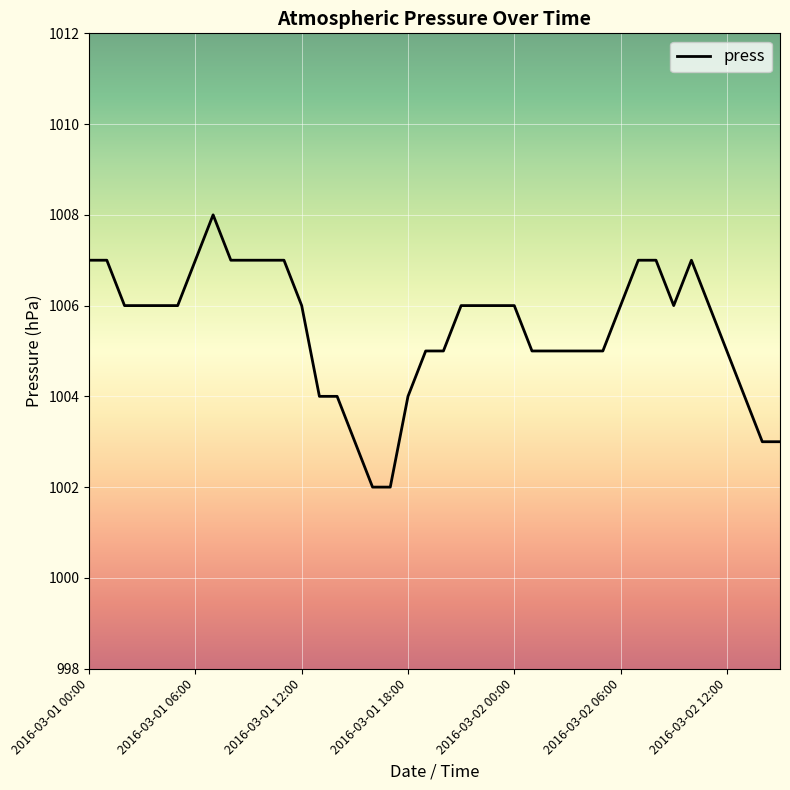

Does the chart have visible grid lines?

Yes